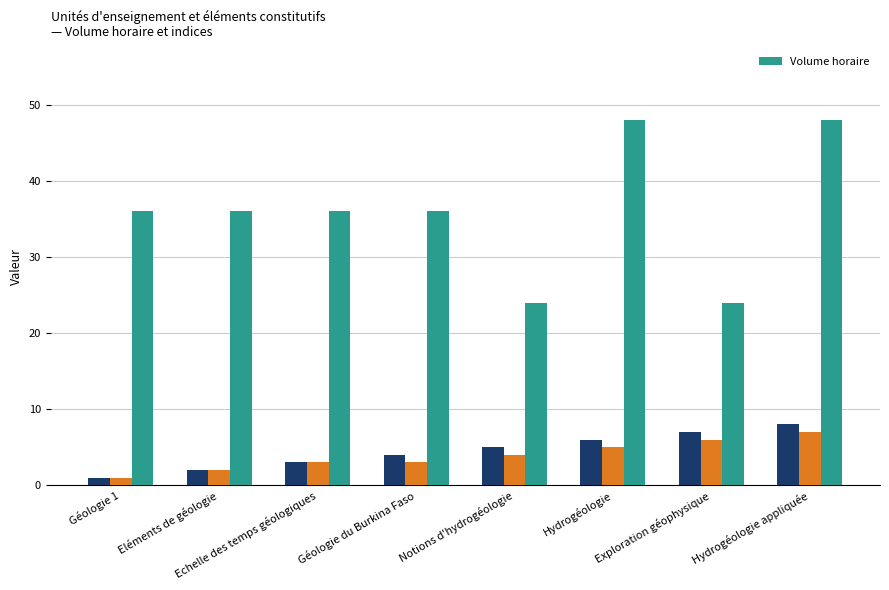

List the labels in order of value, largest first.

Hydrogéologie, Hydrogéologie appliquée, Géologie 1, Eléments de géologie, Echelle des temps géologiques, Géologie du Burkina Faso, Notions d'hydrogéologie, Exploration géophysique